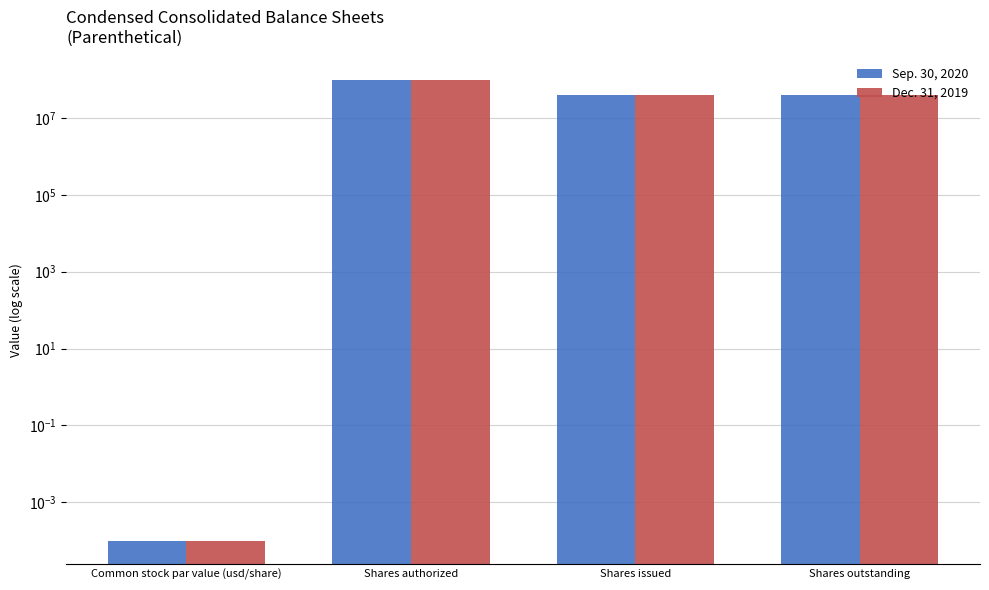

How many Dec. 31, 2019 values are between 39203533 and 100000000?

3